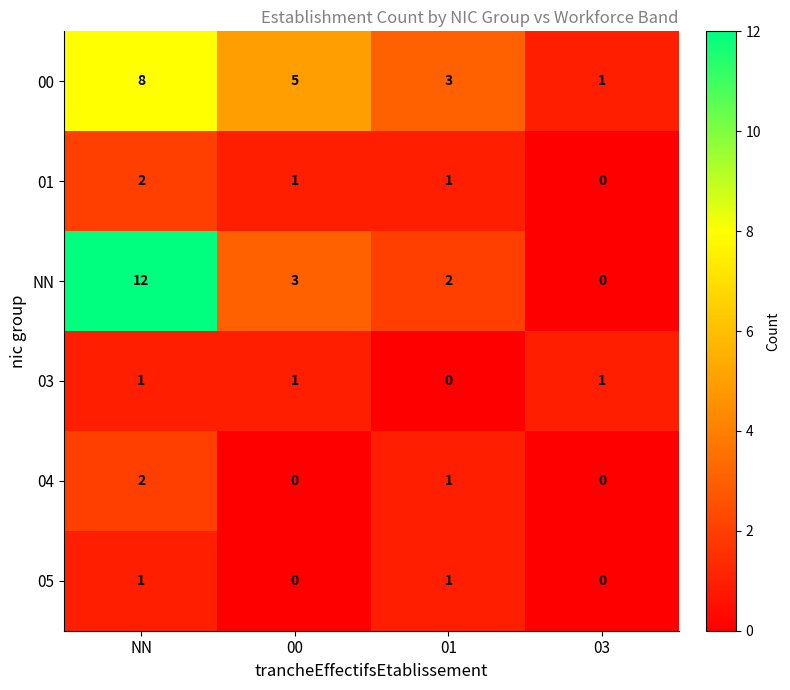

True or false: NN has a value of 1 at 00.

False